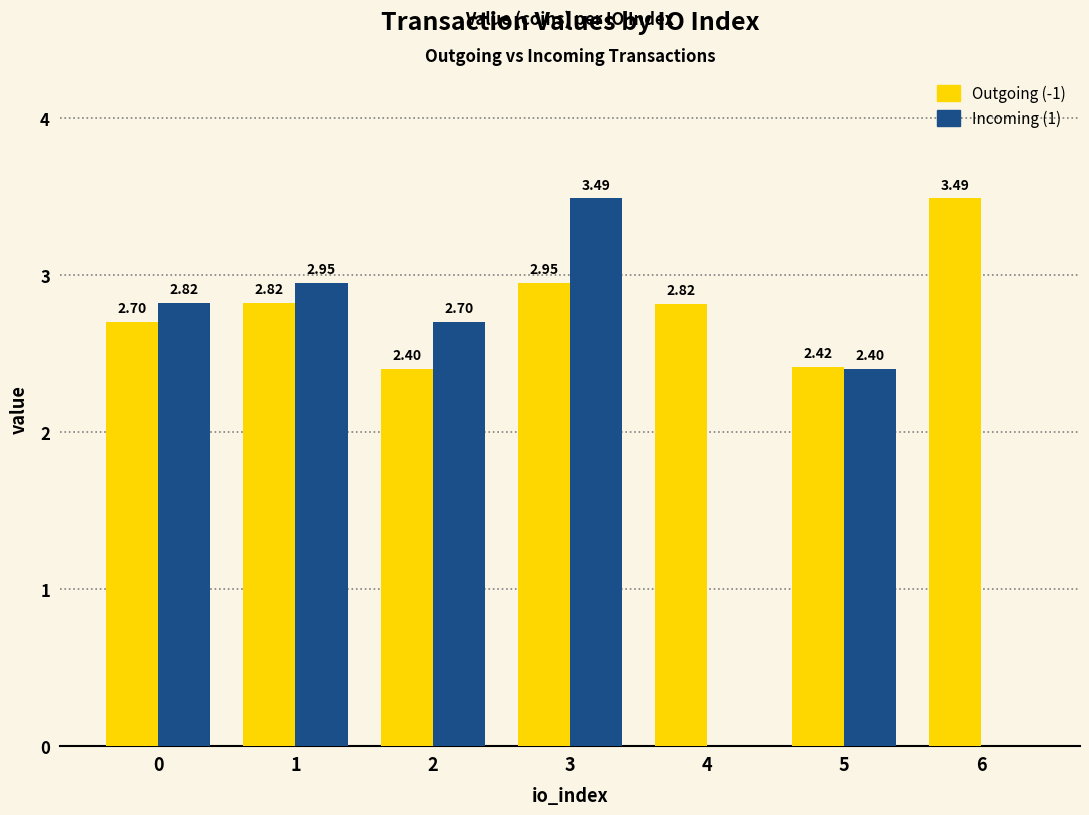

Is the value of Incoming (1) at 5 greater than the value of Outgoing (-1) at 4?

No